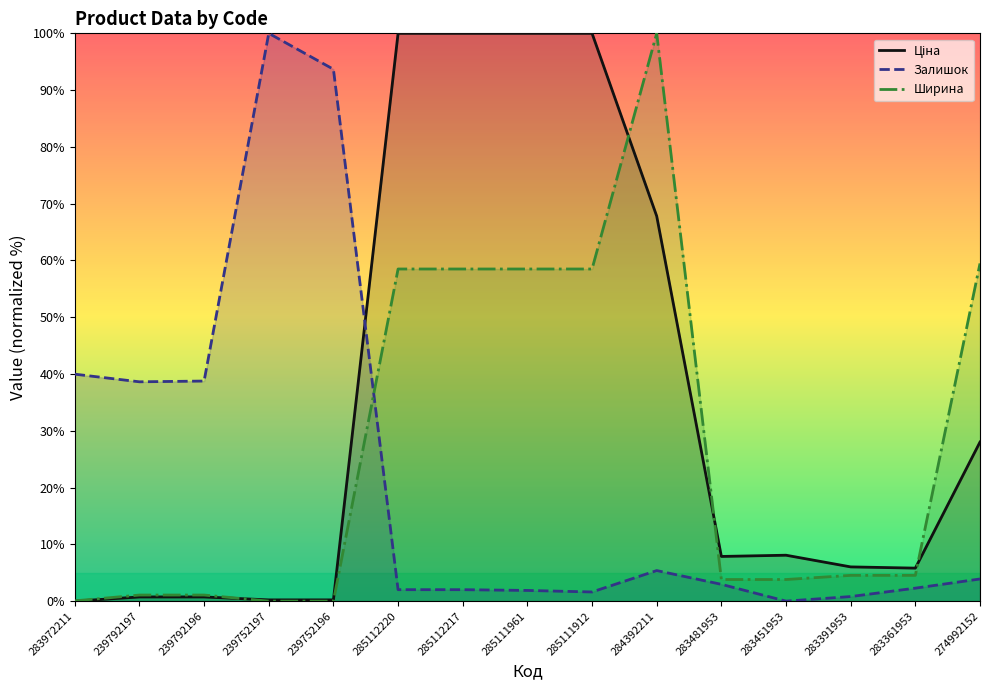

Which series has the widest spread of values?

Ціна